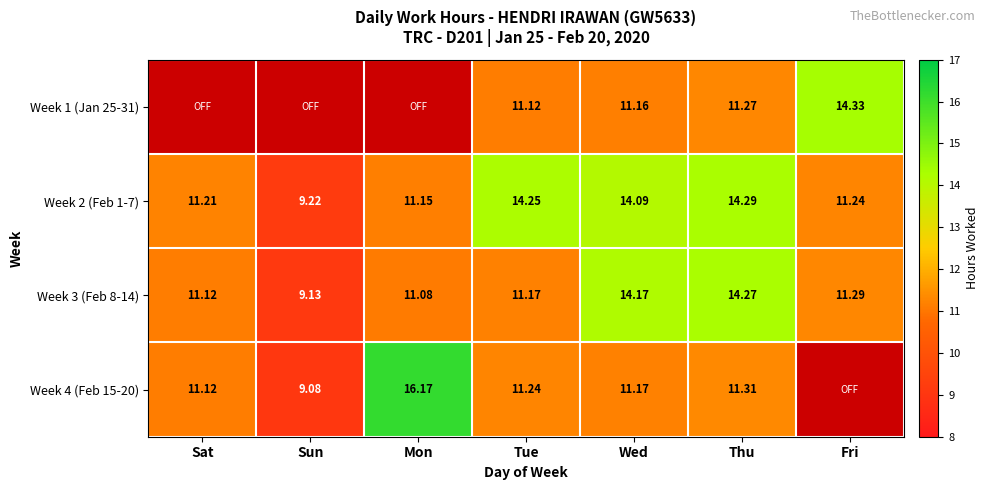

Which category has the lowest value across all series?

Sat